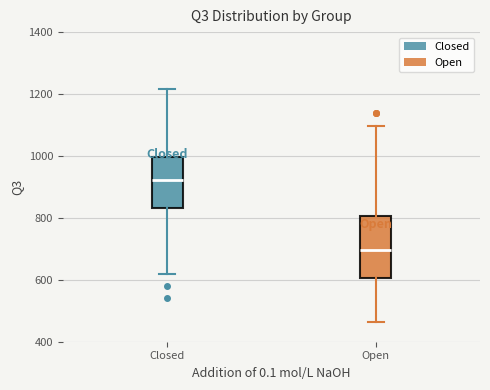

Which box has the lowest median line?

Open